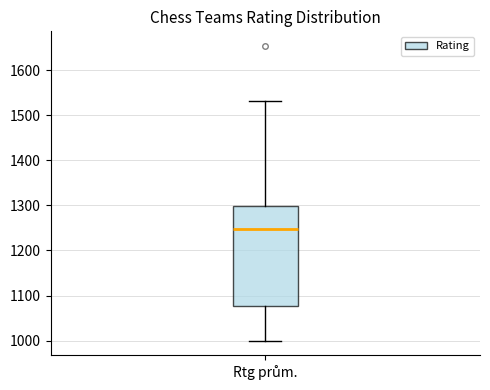

Read this box plot against the y-axis: the position of the median line, the range covered by the box, and the ends of both whiskers. The values are not printed on the chart, so give them approximately, as read against the axis.

median 1250, box 1080 to 1300, whiskers 1000 to 1530